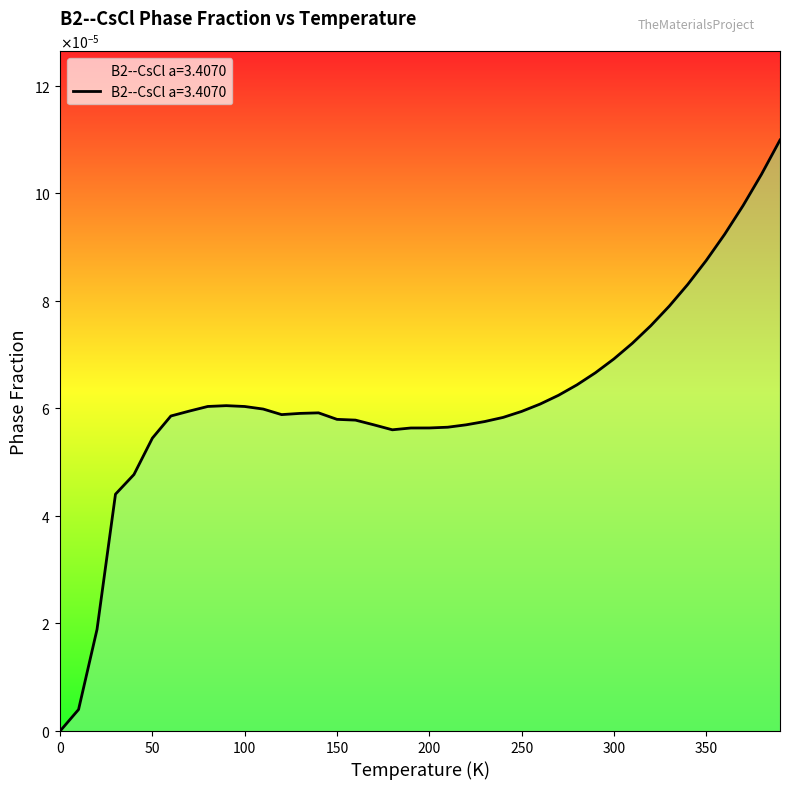

Reading left to right, list all the values displayed in this chart.

0.0=0.0	10.0=0.0	20.0=0.0	30.0=0.0	40.0=0.0	50.0=0.0	60.0=0.0	70.0=0.0	80.0=0.0	90.0=0.0	100.0=0.0	110.0=0.0	120.0=0.0	130.0=0.0	140.0=0.0	150.0=0.0	160.0=0.0	170.0=0.0	180.0=0.0	190.0=0.0	200.0=0.0	210.0=0.0	220.0=0.0	230.0=0.0	240.0=0.0	250.0=0.0	260.0=0.0	270.0=0.0	280.0=0.0	290.0=0.0	300.0=0.0	310.0=0.0	320.0=0.0	330.0=0.0	340.0=0.0	350.0=0.0	360.0=0.0	370.0=0.0	380.0=0.0	390.0=0.0